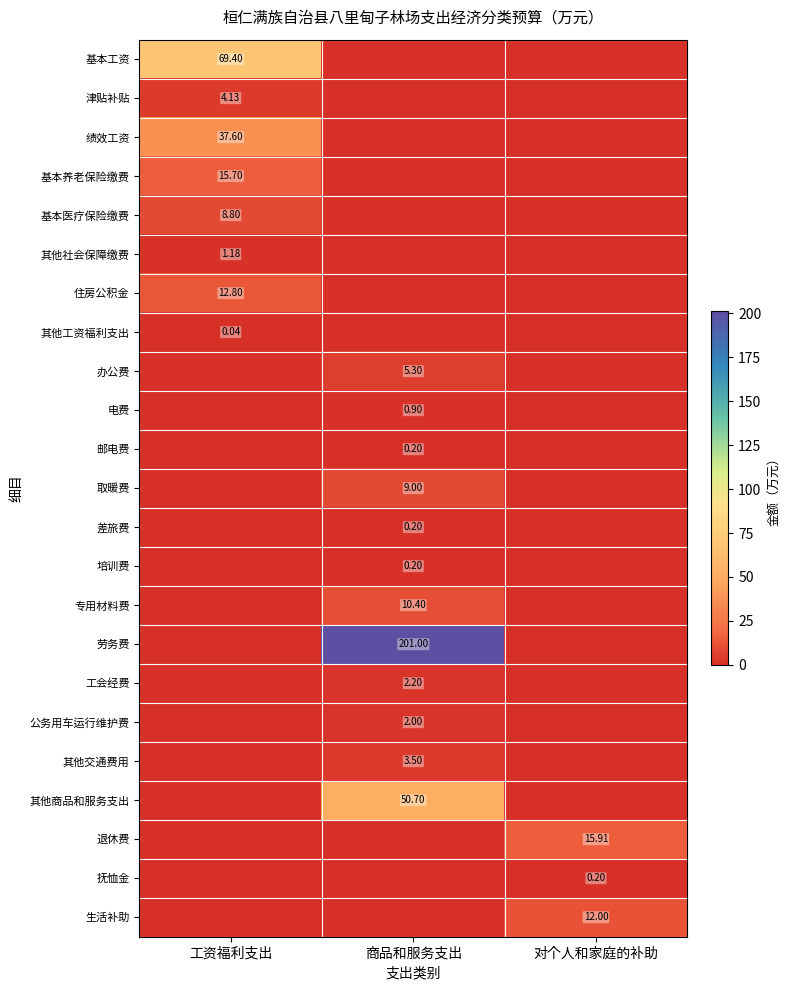

At which label is 退休费 closest to 7?

工资福利支出